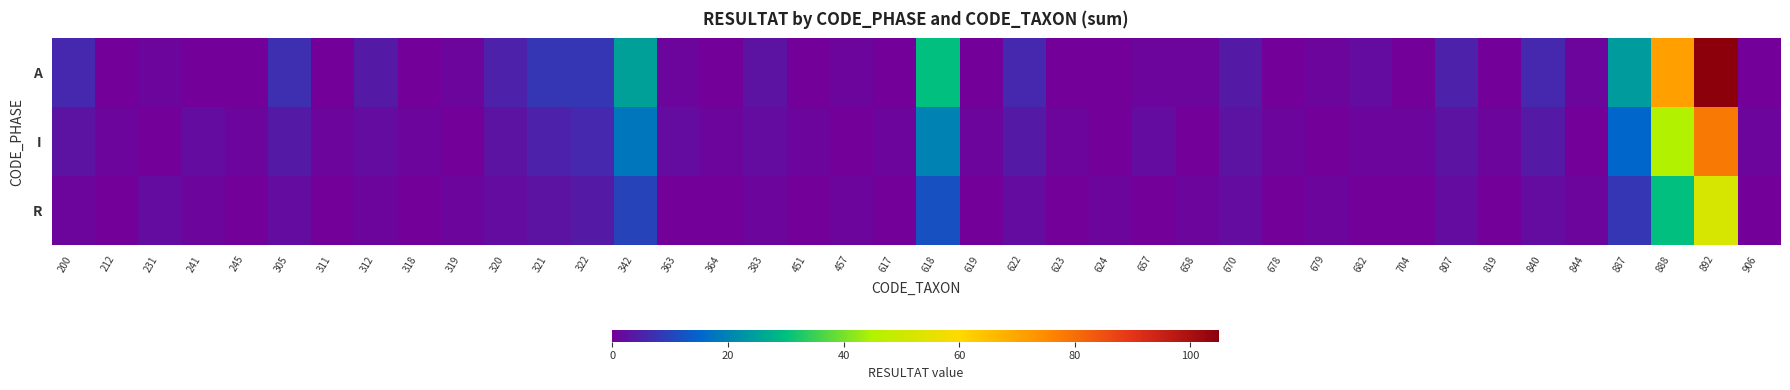

Is the value of A at 704 greater than the value of I at 342?

No